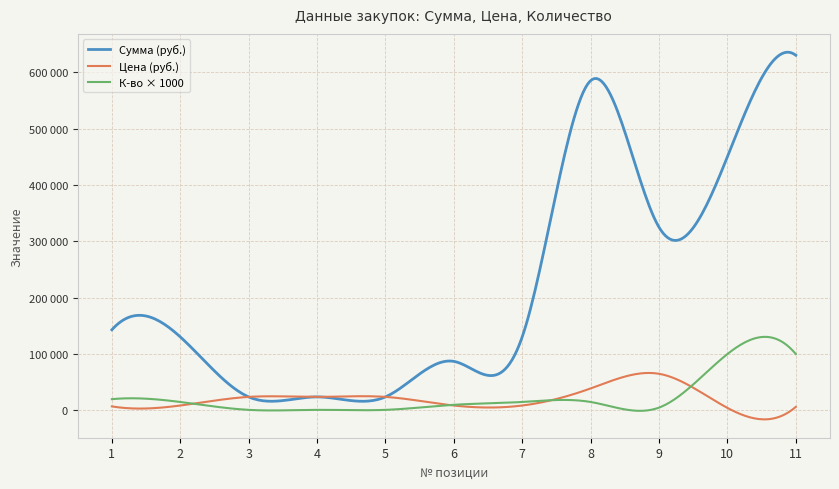

At which category is the sum across all series the highest?

11